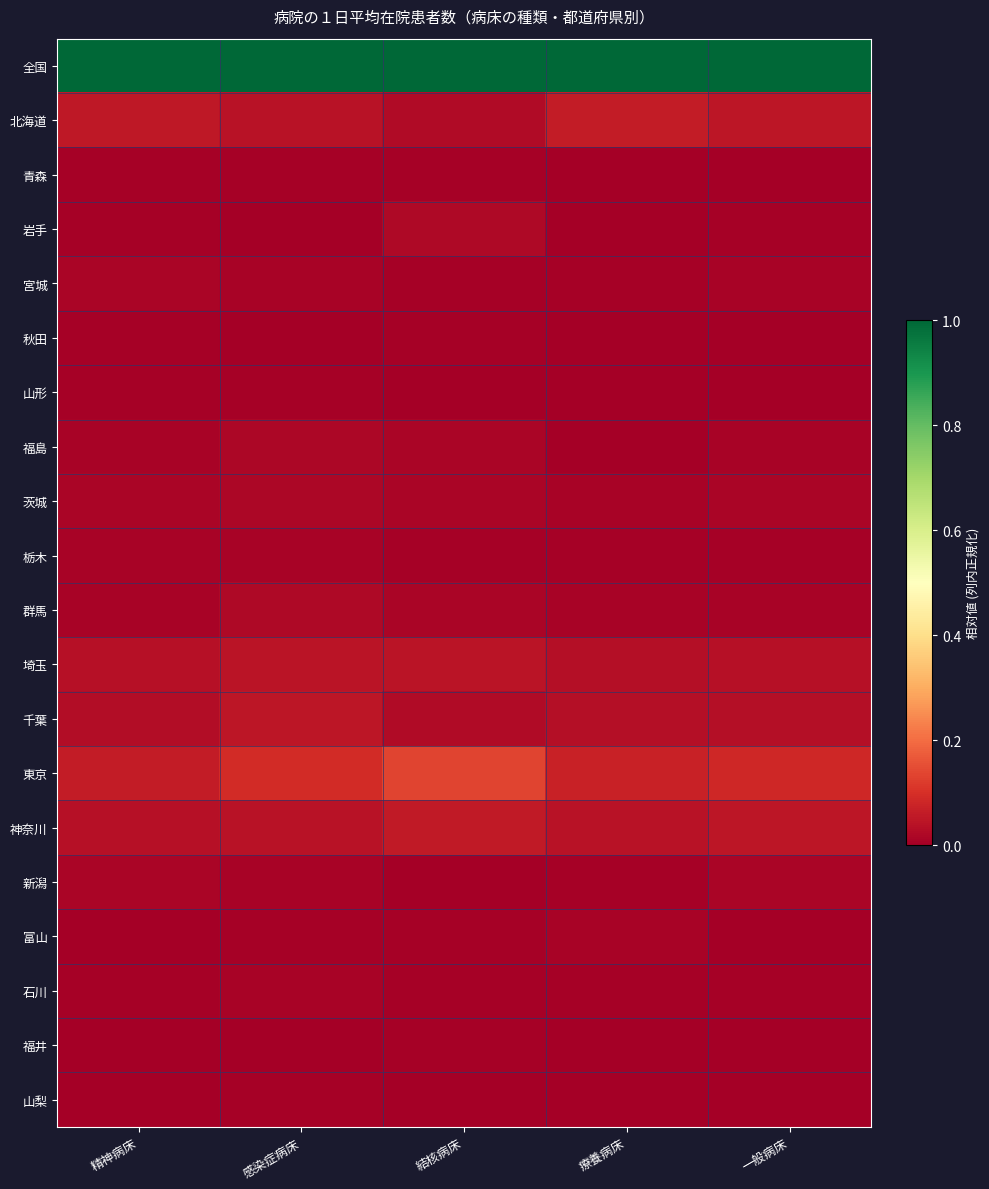

What is the total value across all series at 一般病床?

1.3